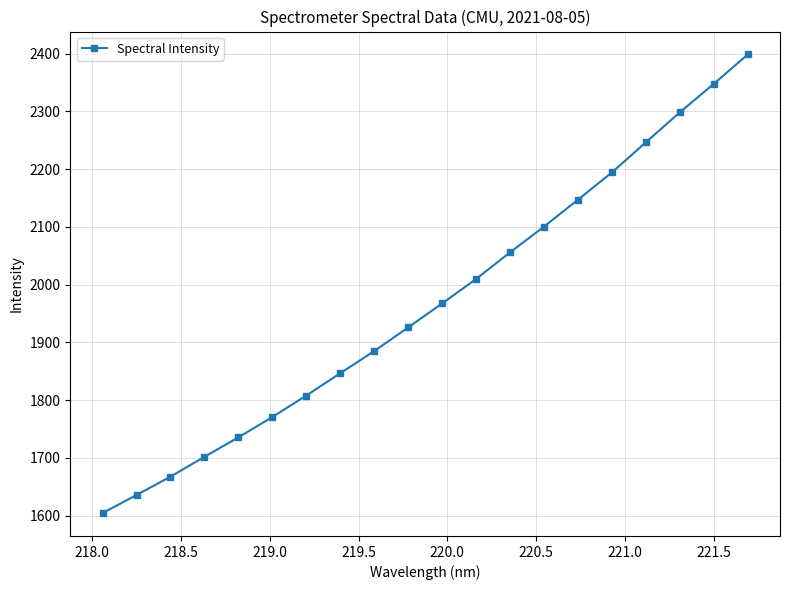

True or false: there are more than 1 points higher than both neighbors.

False